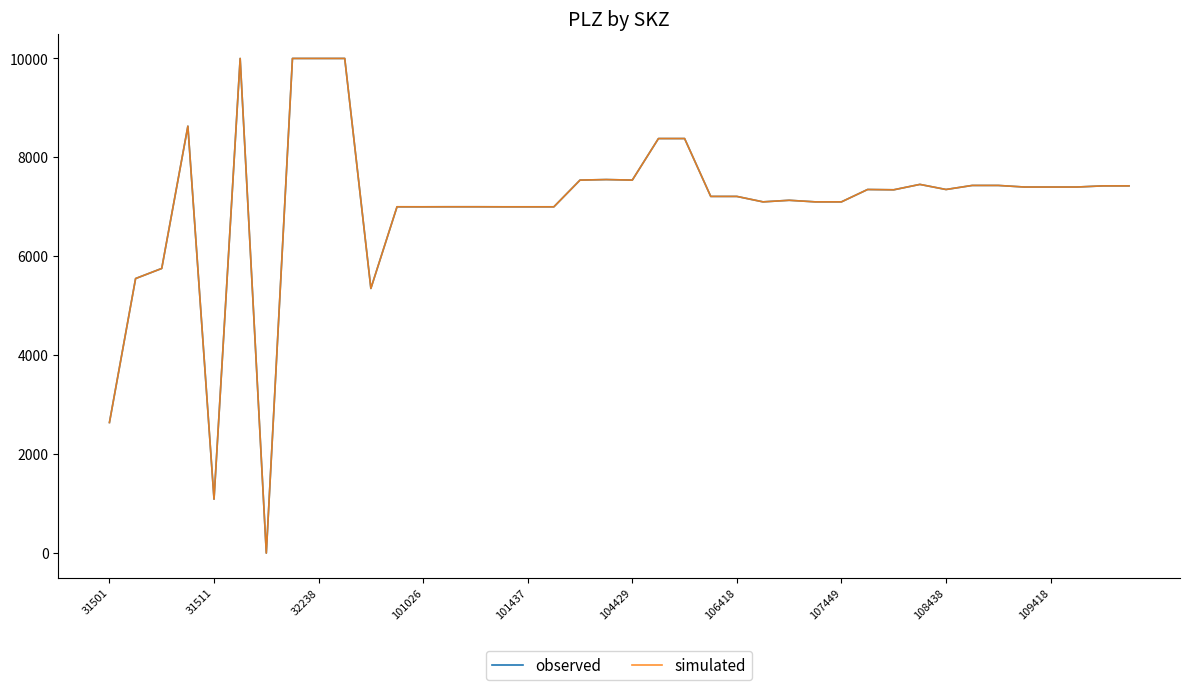

What is the maximum value for simulated?

9999